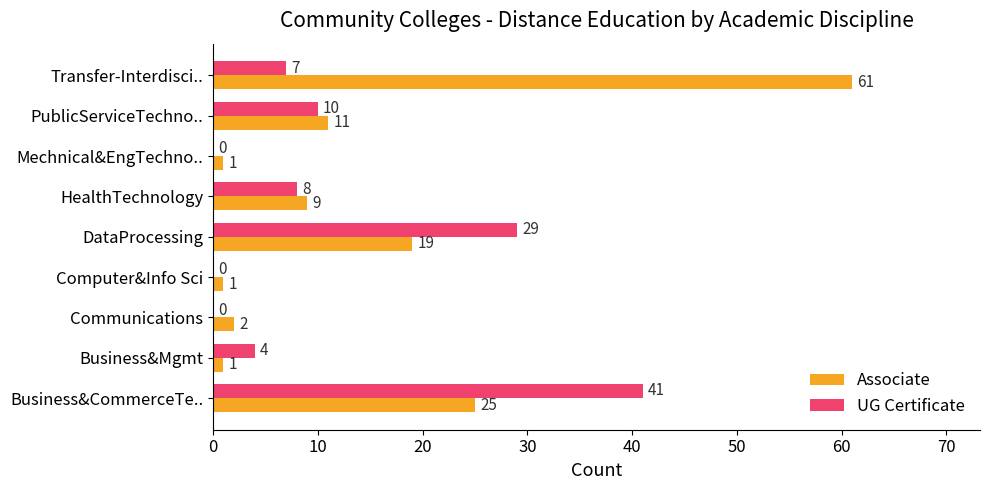

What is the sum of the UG Certificate values at Business&Mgmt and HealthTechnology?

12